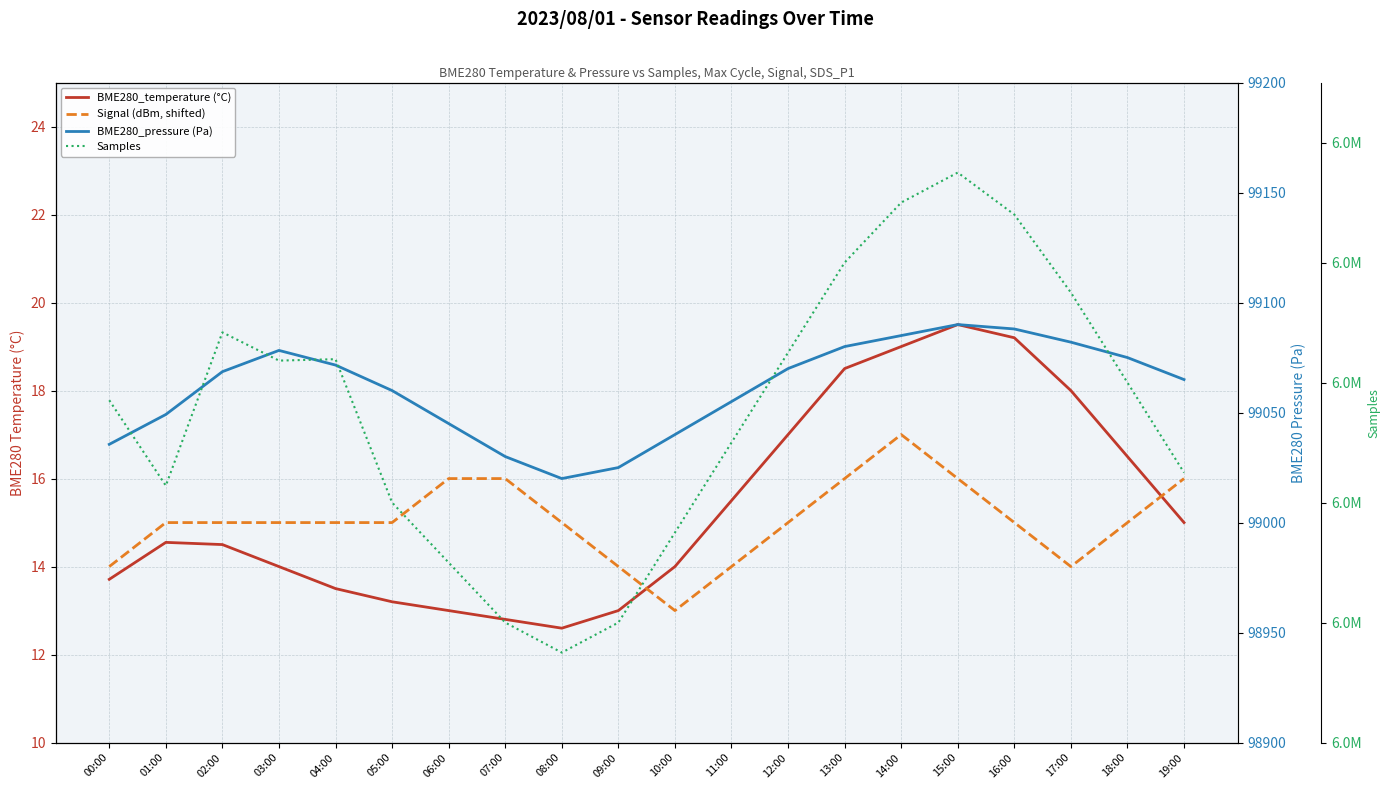

Which category has the highest value across all series?

15:00